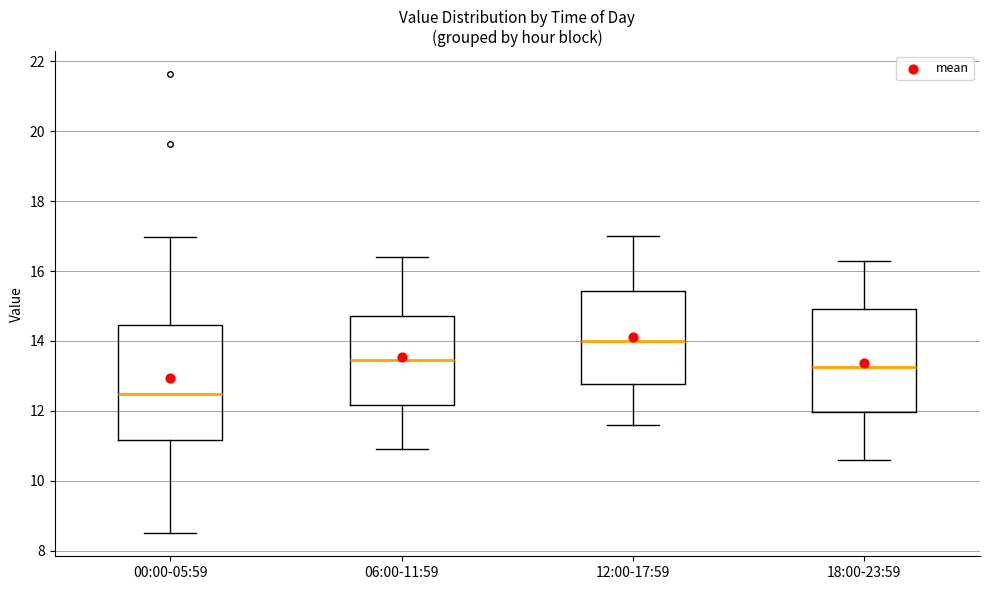

Where does the upper whisker of the box for 12:00-17:59 end on the y-axis? The values are not printed on the chart, so give them approximately, as read against the axis.

17.0